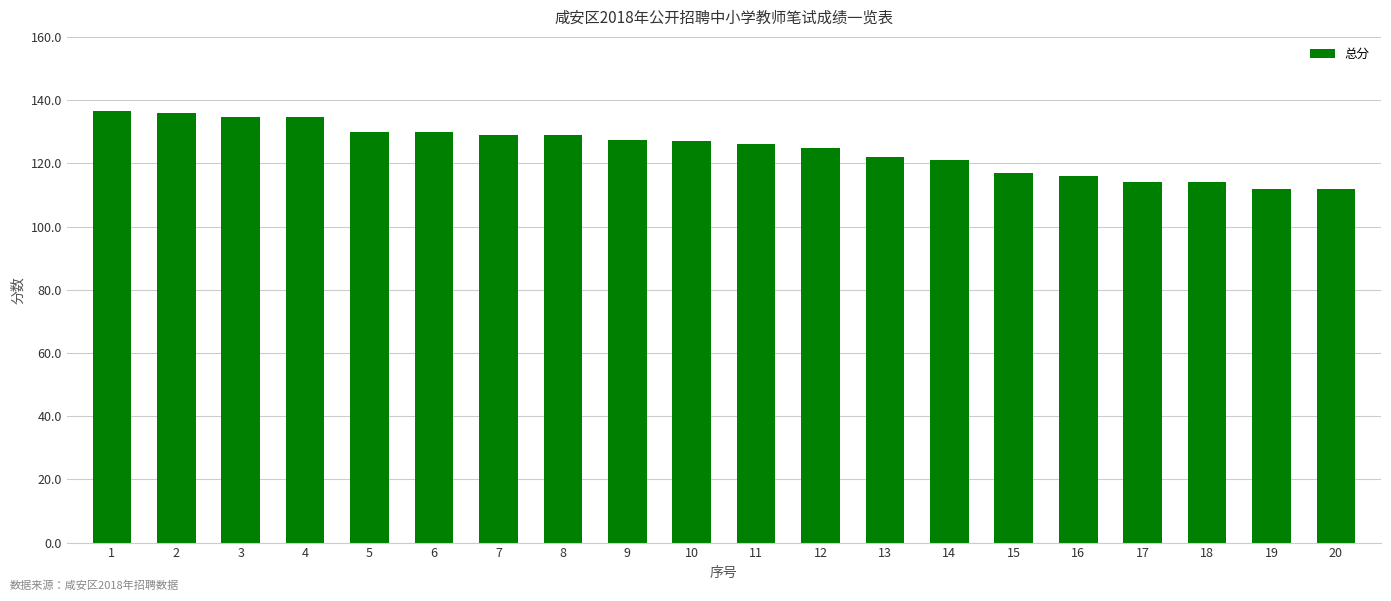

What is the change in value from 10 to 11?

-1.0